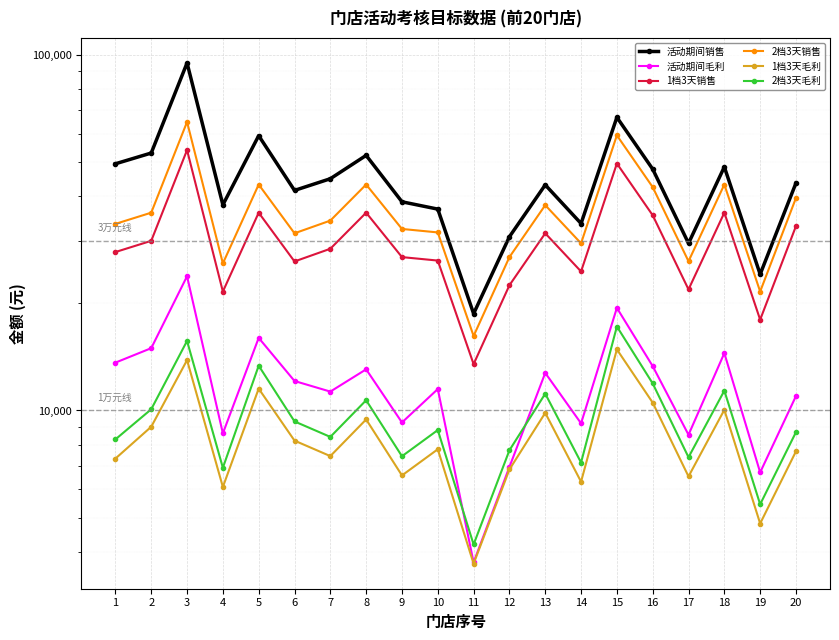

How many categories are shown in the chart?

20